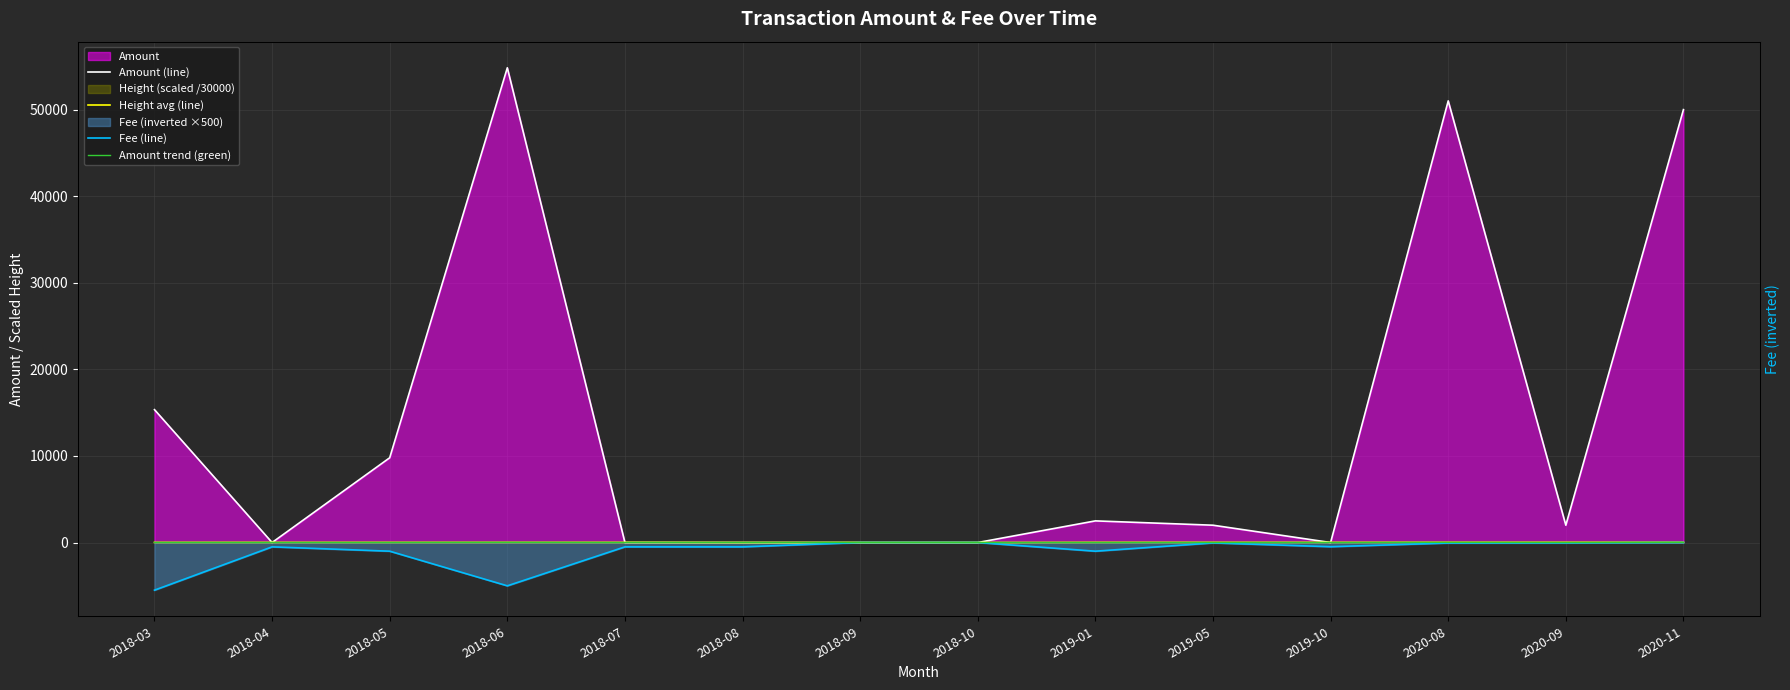

How many lines are shown in the chart?

4